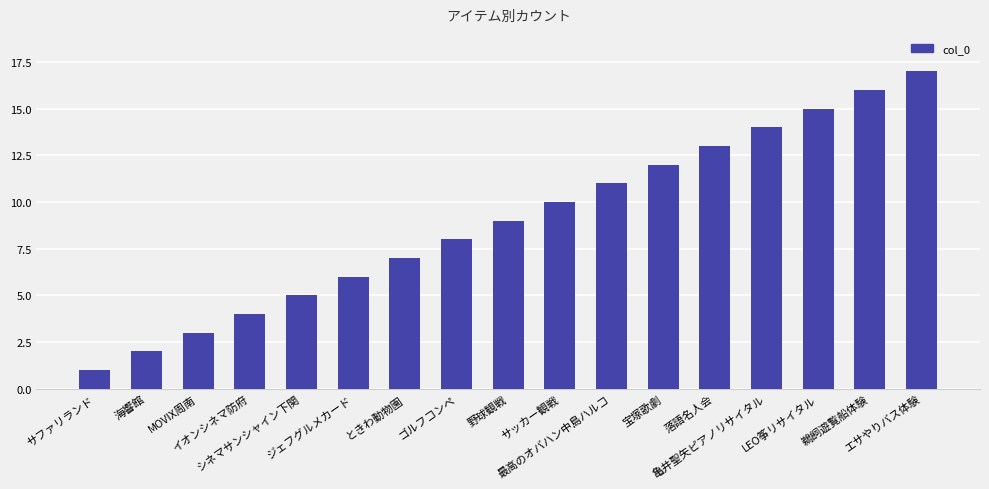

What is the label of the 8th bar from the left?

ゴルフコンペ